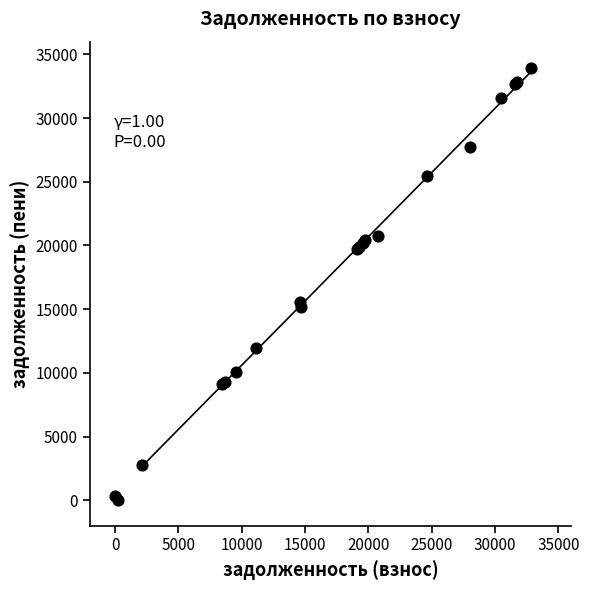

What Y value in the scatter plot is closest to 16981?

15591.5